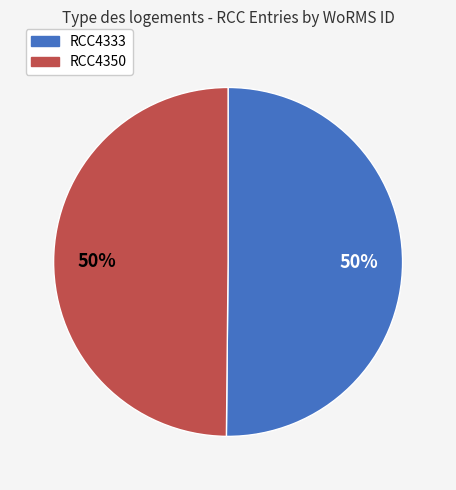

What is the ratio of the value at RCC4333 to the value at RCC4350?

1.0